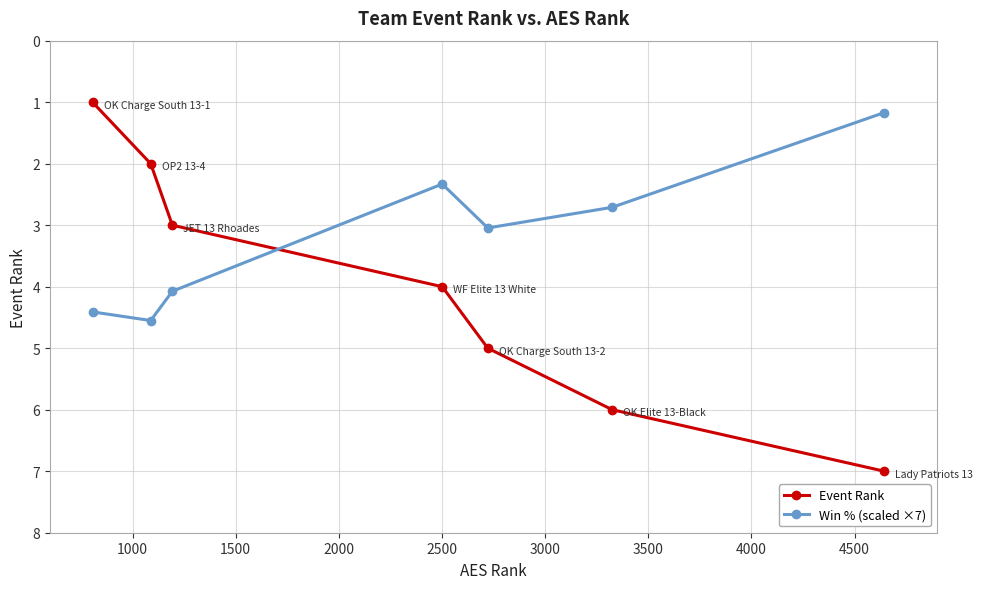

True or false: Event Rank has more than 0 points higher than both neighbors.

False